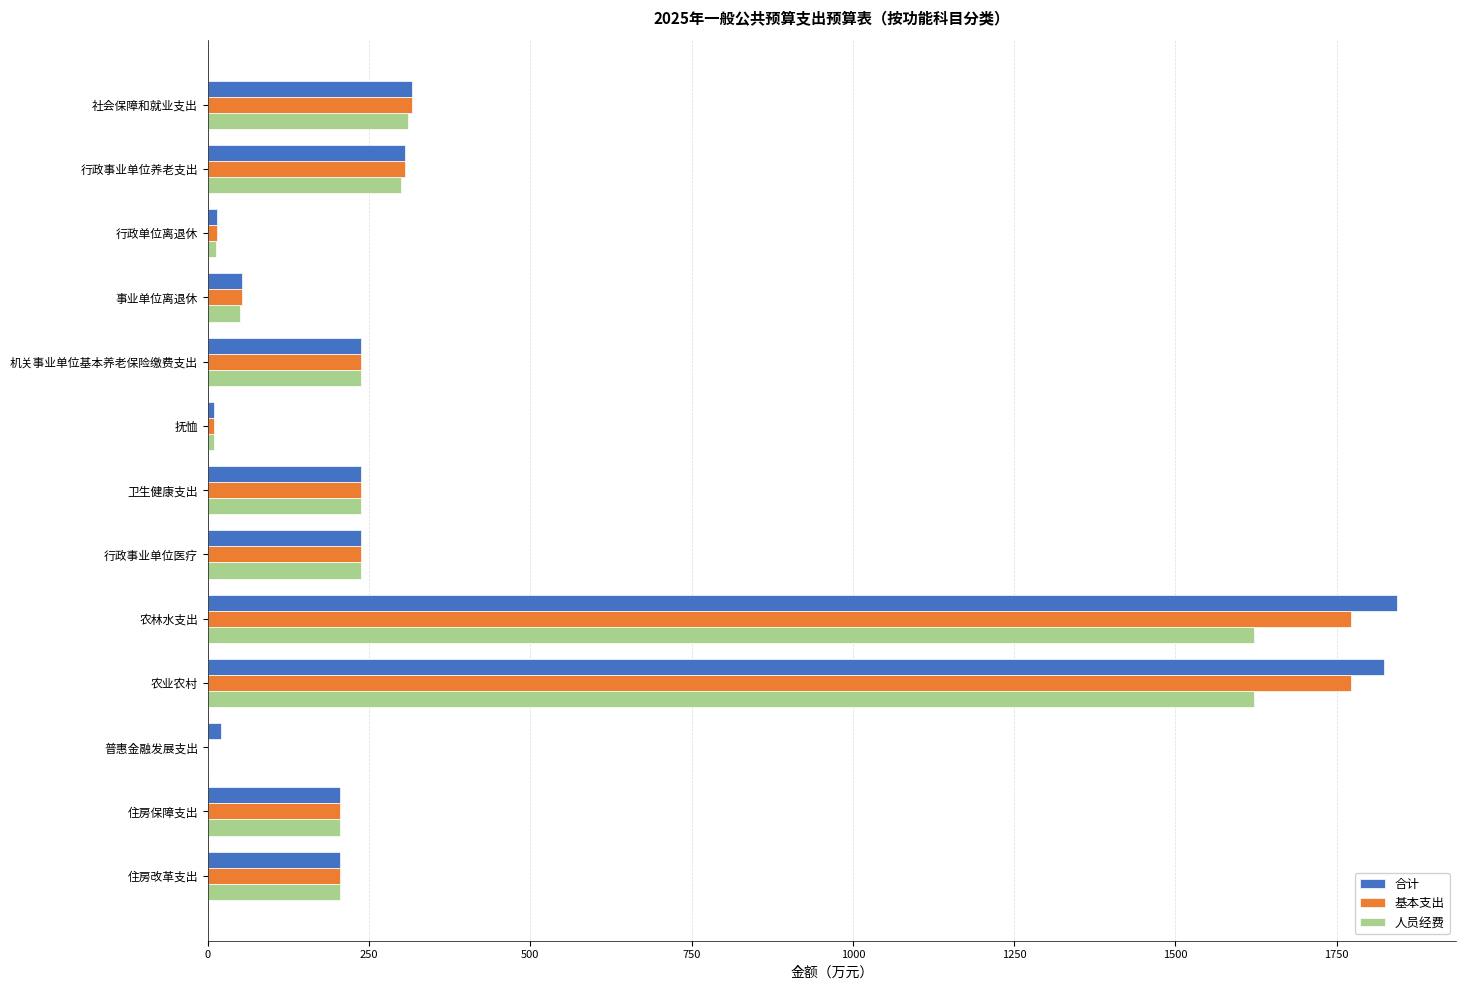

The 人员经费 series shows 0.0 at 普惠金融发展支出. True or false?

True